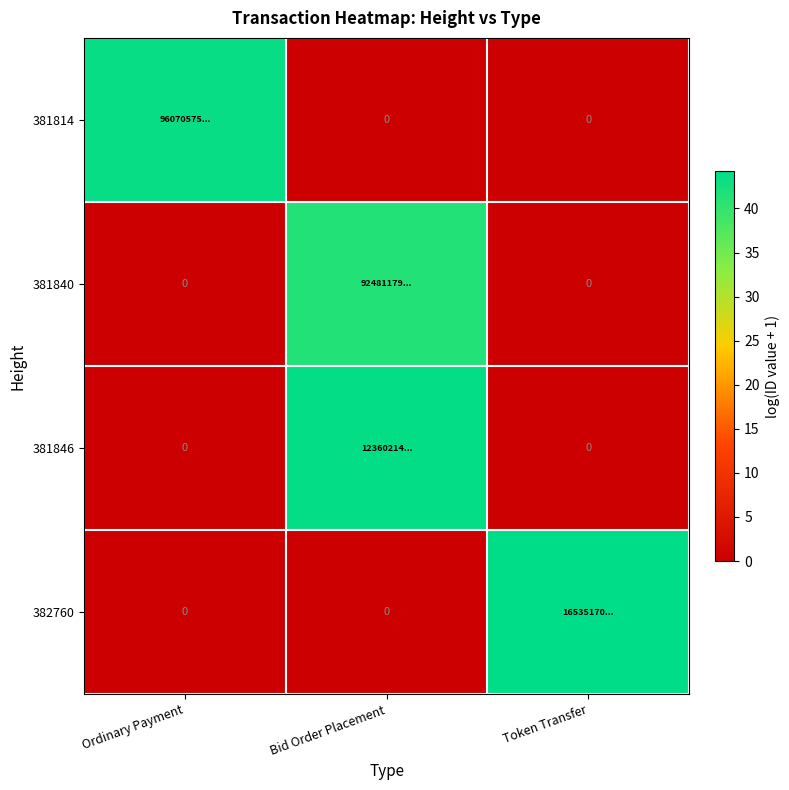

True or false: 381814 has a value of -23.1 at Token Transfer.

False